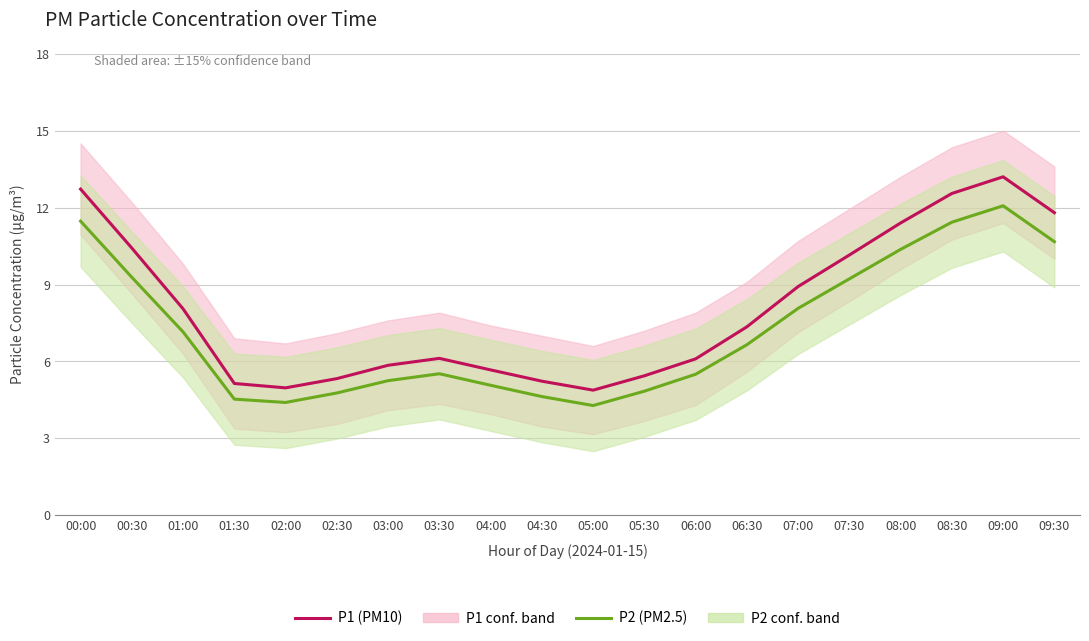

Which series changed the most between 05:30 and 07:30?

P1